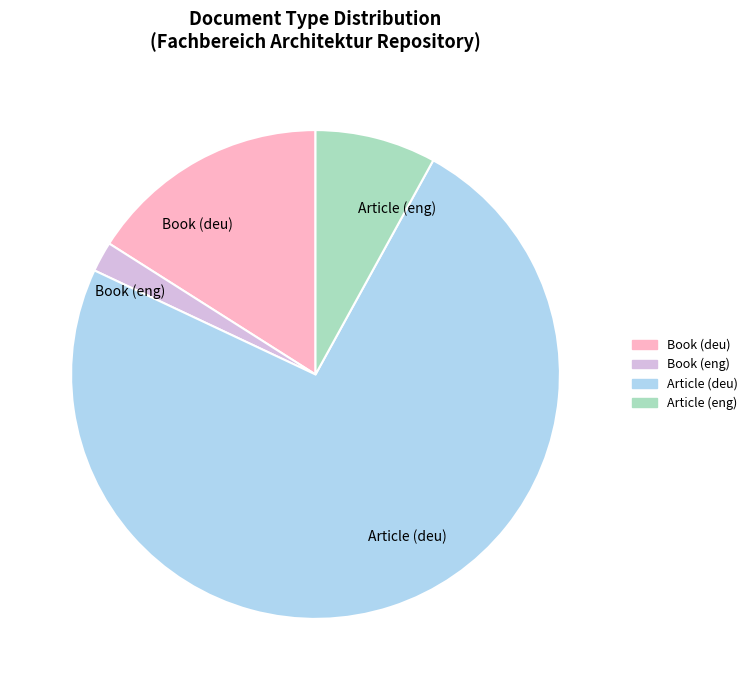

Does Book (eng) represent more than half of the total?

No